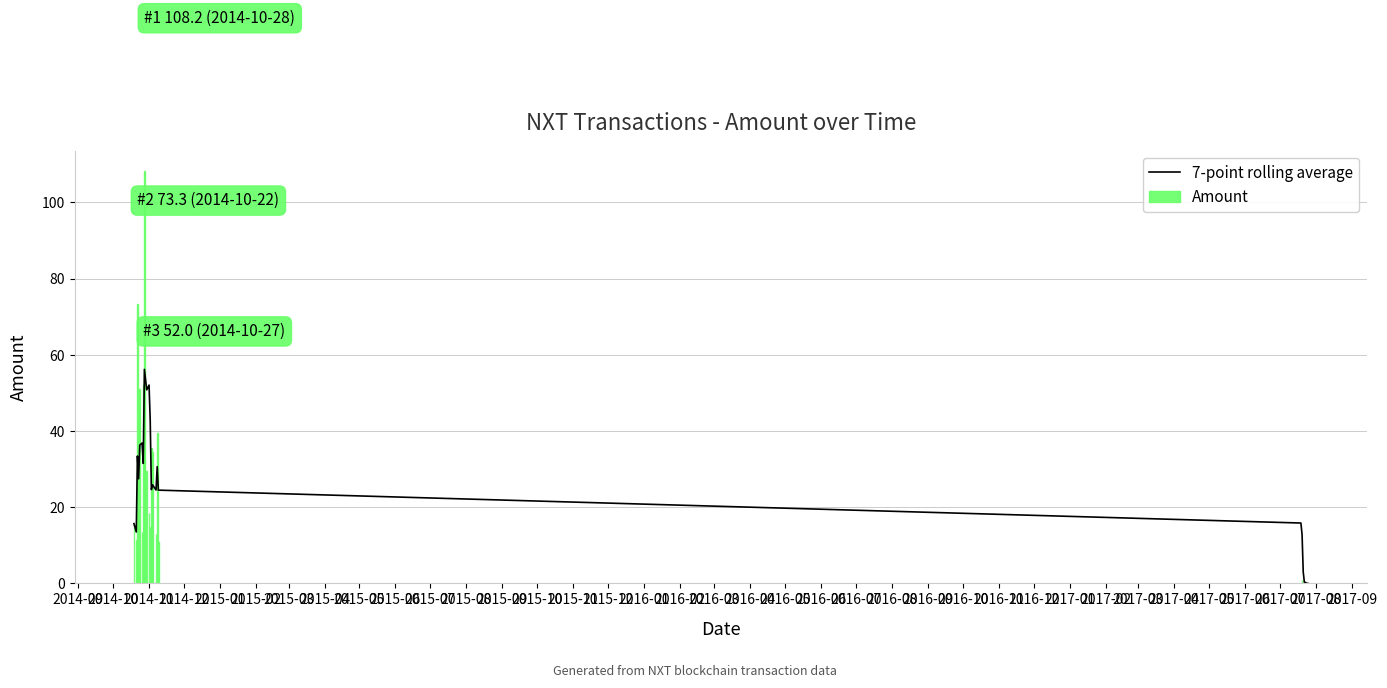

What are all the series names shown in the legend?

7-point rolling average, Amount